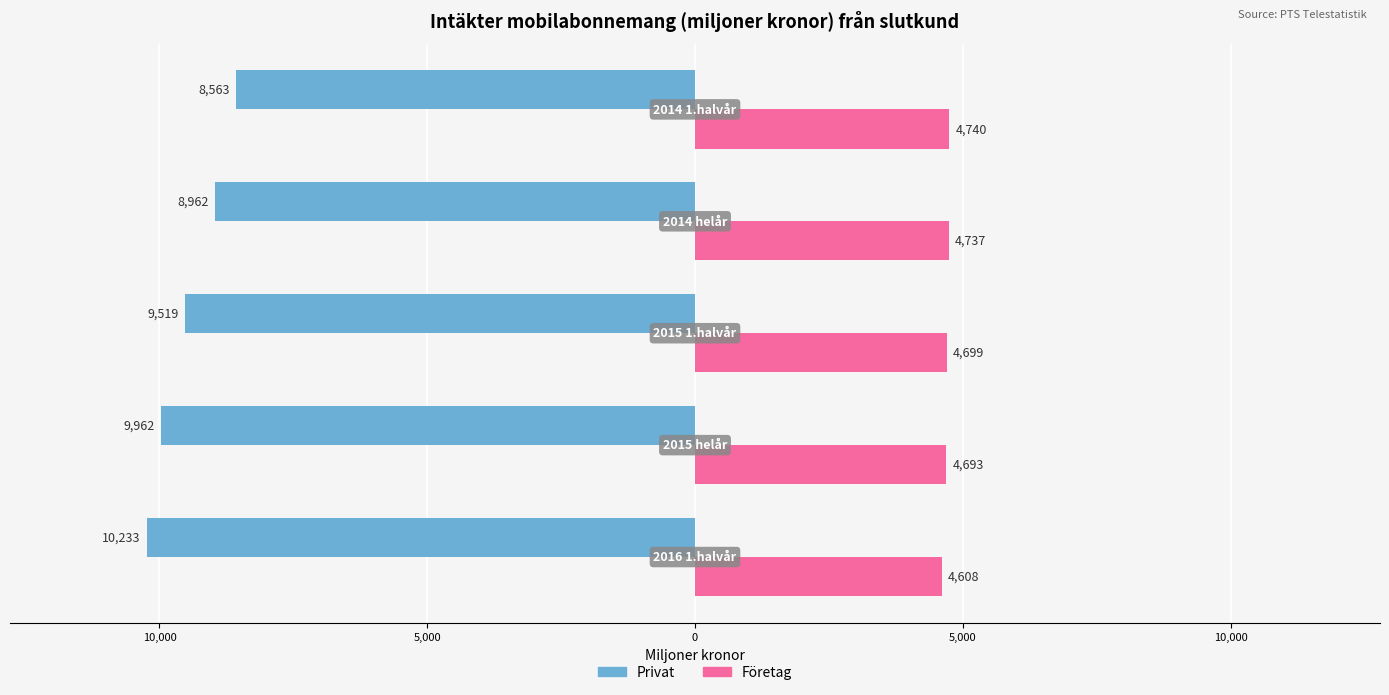

What is the minimum value shown in the chart?

-10232.7